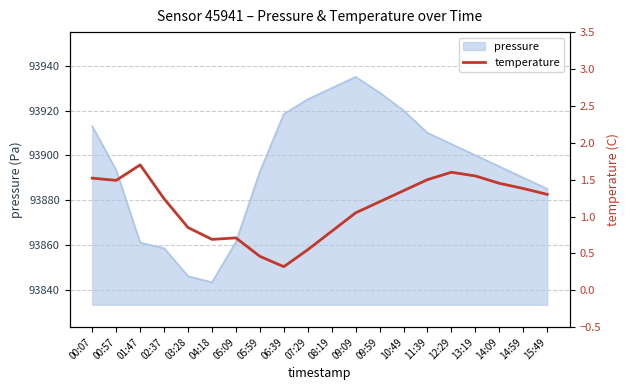

Is it true that the value at 14:09 is 1.4?

True